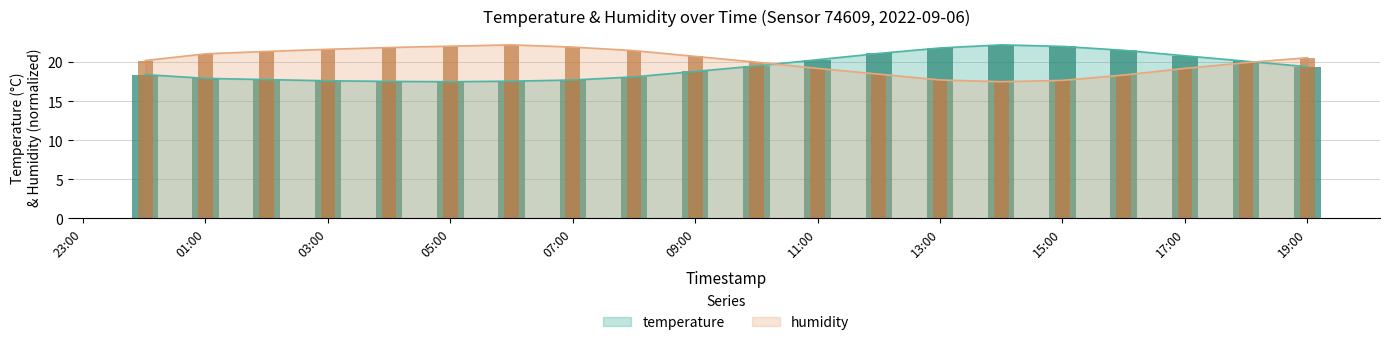

Which series has the widest spread of values?

temperature